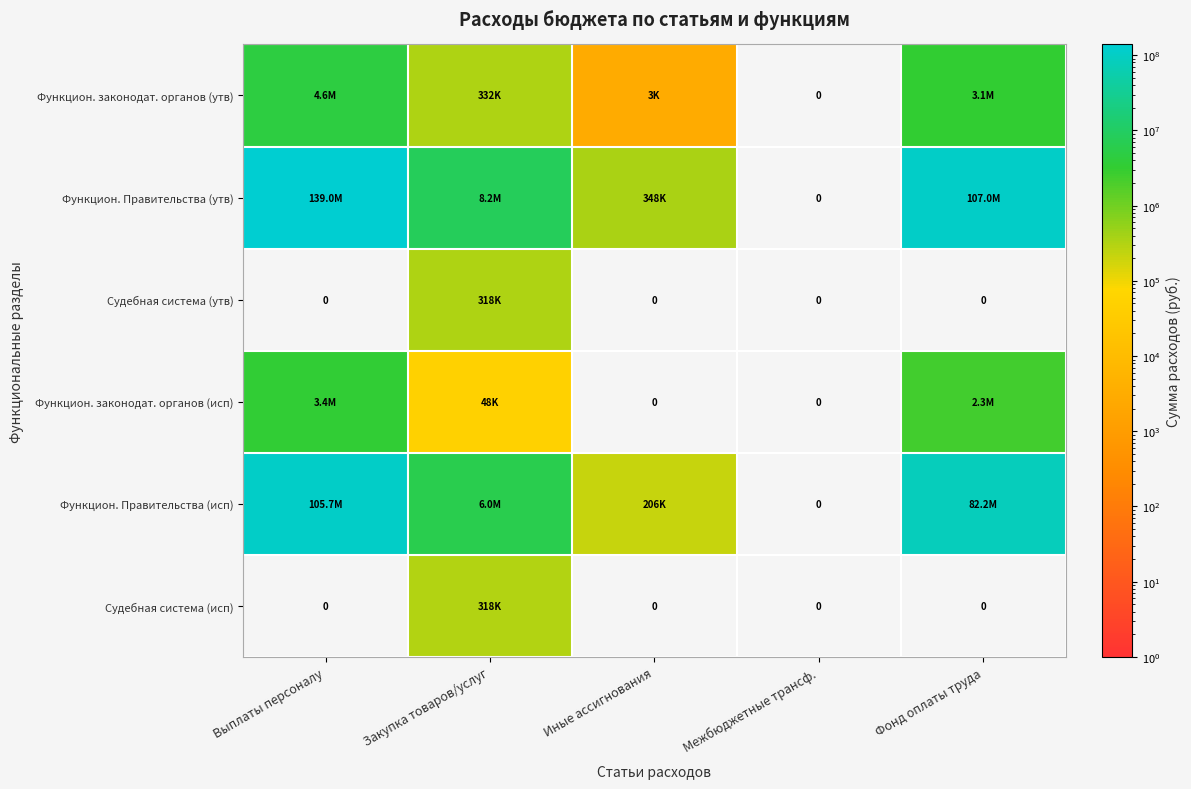

How many positive values does the Функцион. Правительства (утв) series have?

4